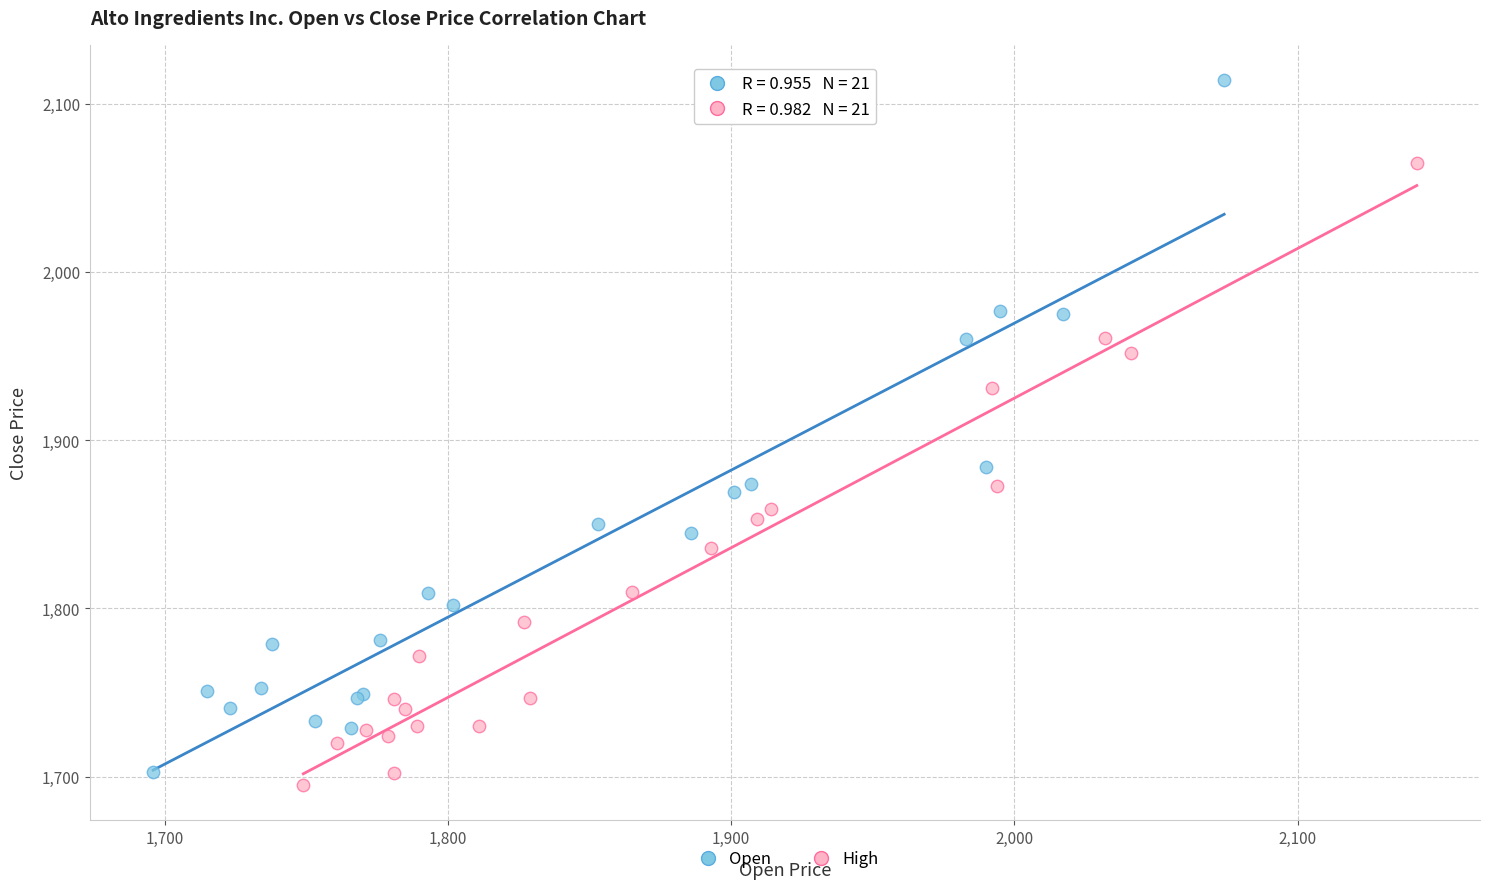

What are all the series names shown in the legend?

Open, High